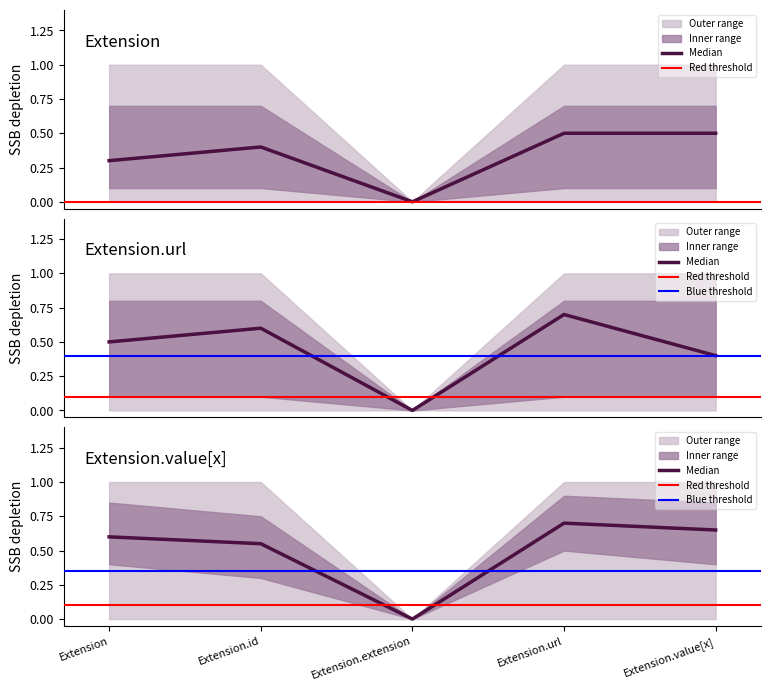

How many points are higher than both their immediate neighbors (excluding endpoints)?

1